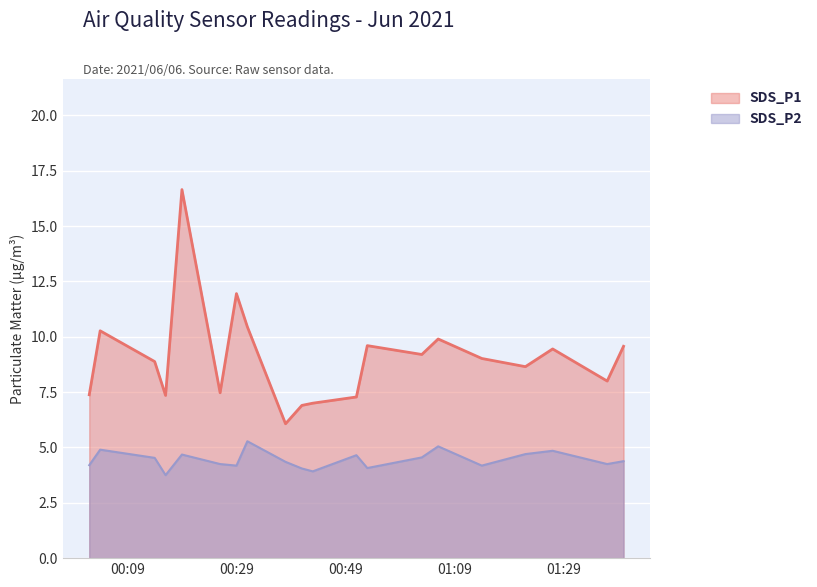

True or false: SDS_P1 and SDS_P2 cross at least once.

False